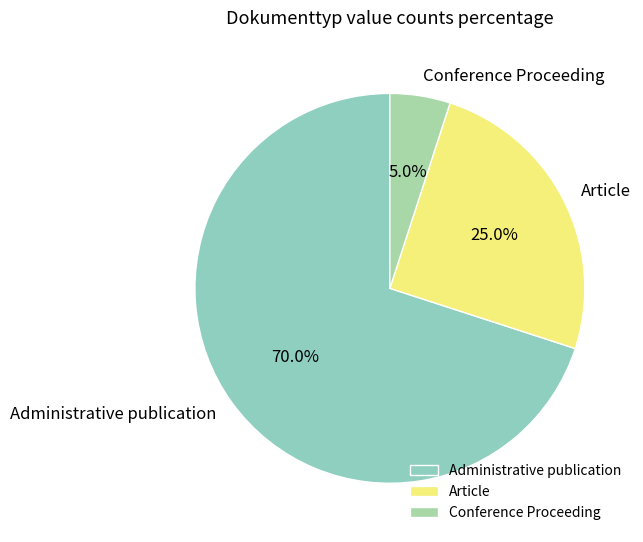

Is Administrative publication the majority of the pie?

Yes